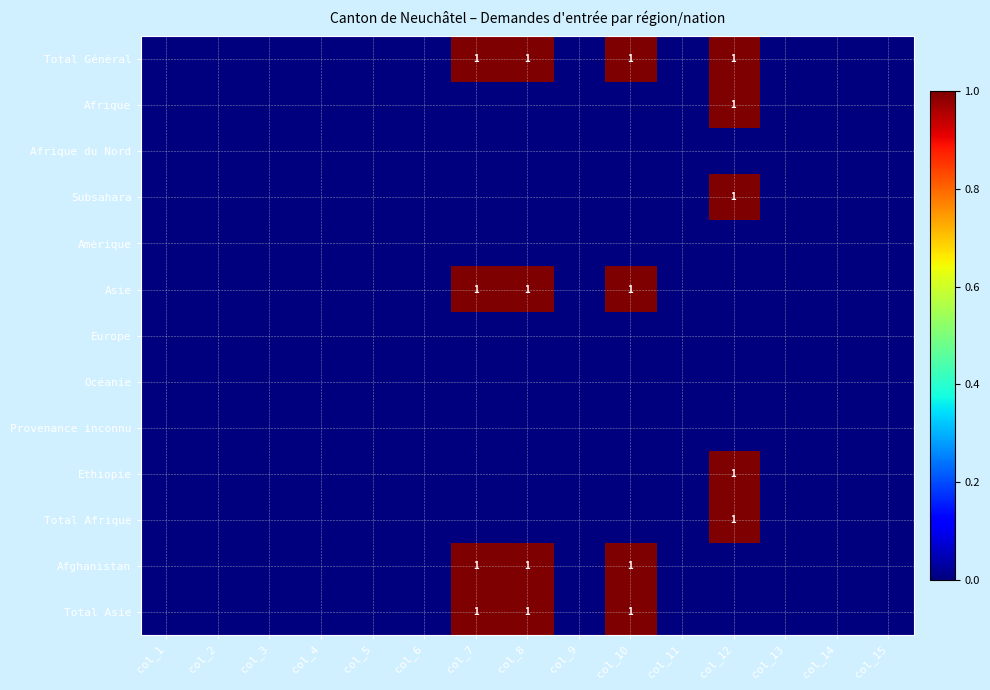

At which category is the sum across all series the highest?

col_12